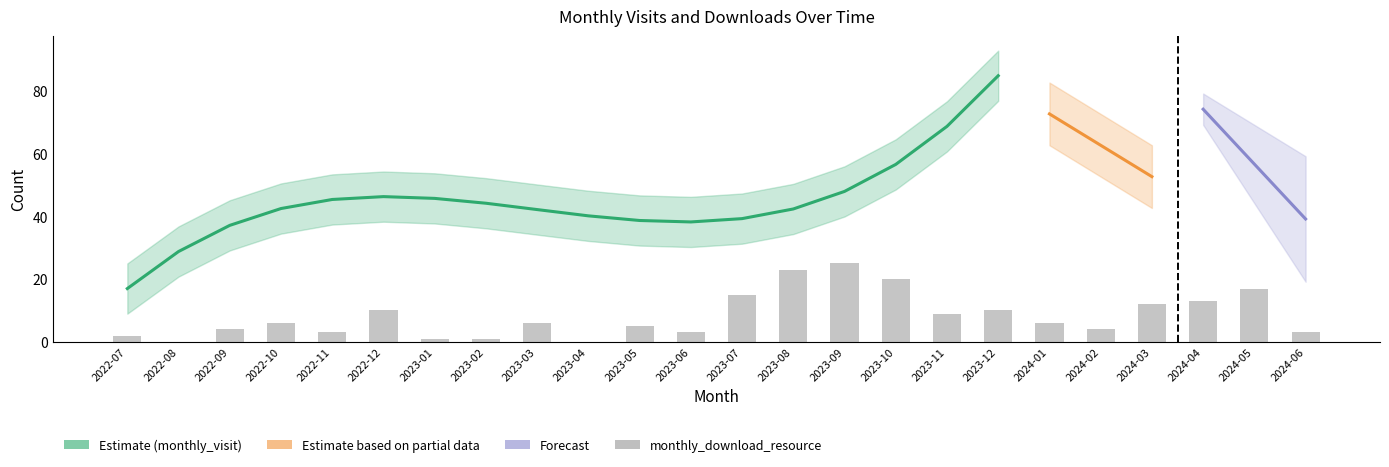

How many positive values are there?

22